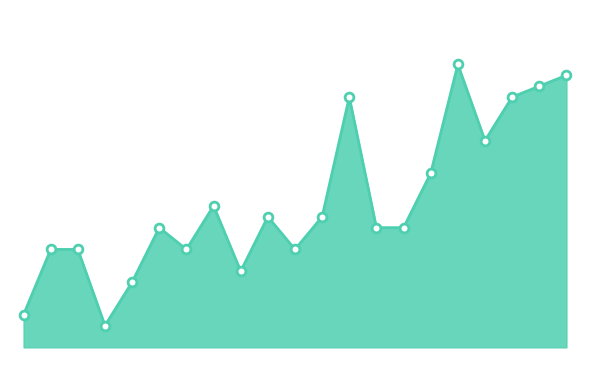

Does the chart have visible grid lines?

No